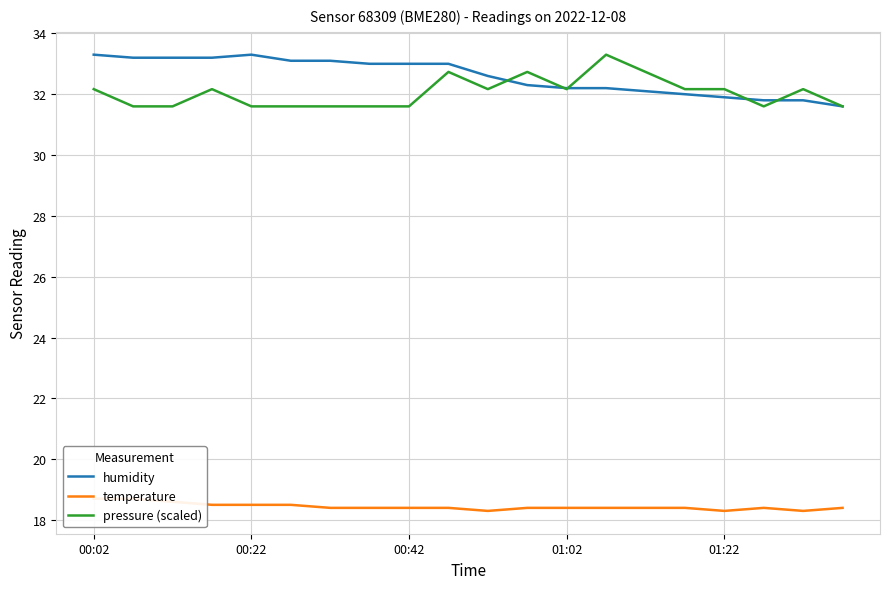

Reading right to left, what are all the values shown in this chart?

humidity: 31.6	31.8	31.8	31.9	32.0	32.1	32.2	32.2	32.3	32.6	33.0	33.0	33.0	33.1	33.1	33.3	33.2	33.2	33.2	33.3
temperature: 18.4	18.3	18.4	18.3	18.4	18.4	18.4	18.4	18.4	18.3	18.4	18.4	18.4	18.4	18.5	18.5	18.5	18.6	18.7	18.7
pressure (scaled): 31.6	32.2	31.6	32.2	32.2	32.7	33.3	32.2	32.7	32.2	32.7	31.6	31.6	31.6	31.6	31.6	32.2	31.6	31.6	32.2